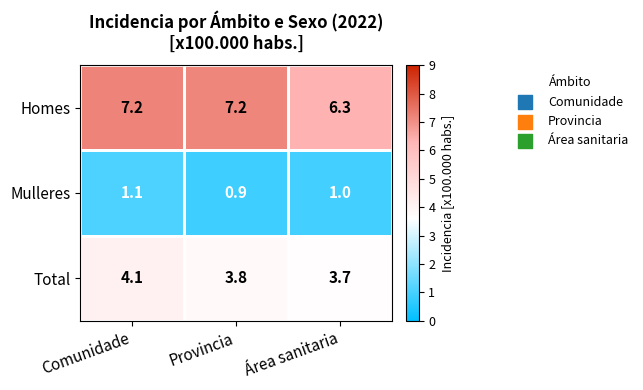

What is the average value of the Total series?

3.9